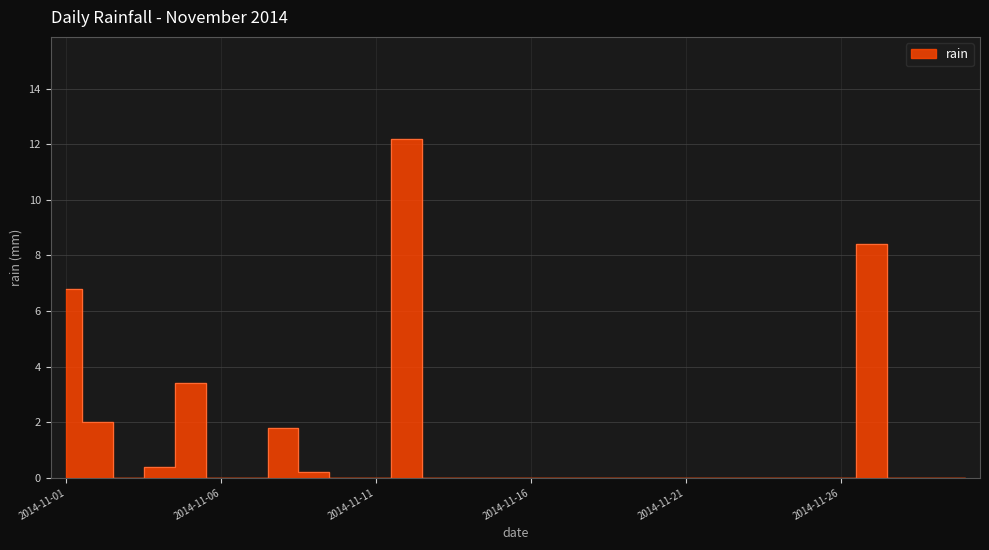

Is it true that the value at 2014-11-03 is 0.0?

True